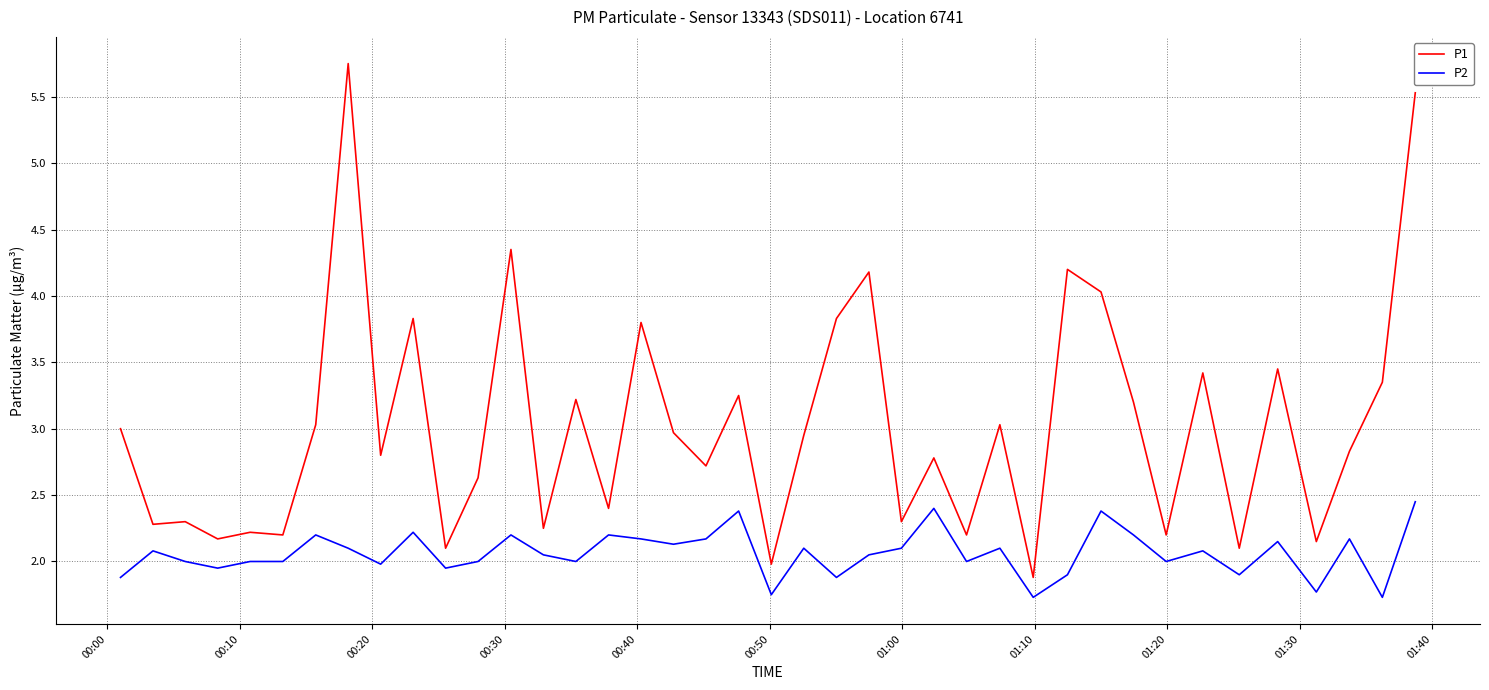

What are all the series names shown in the legend?

P1, P2